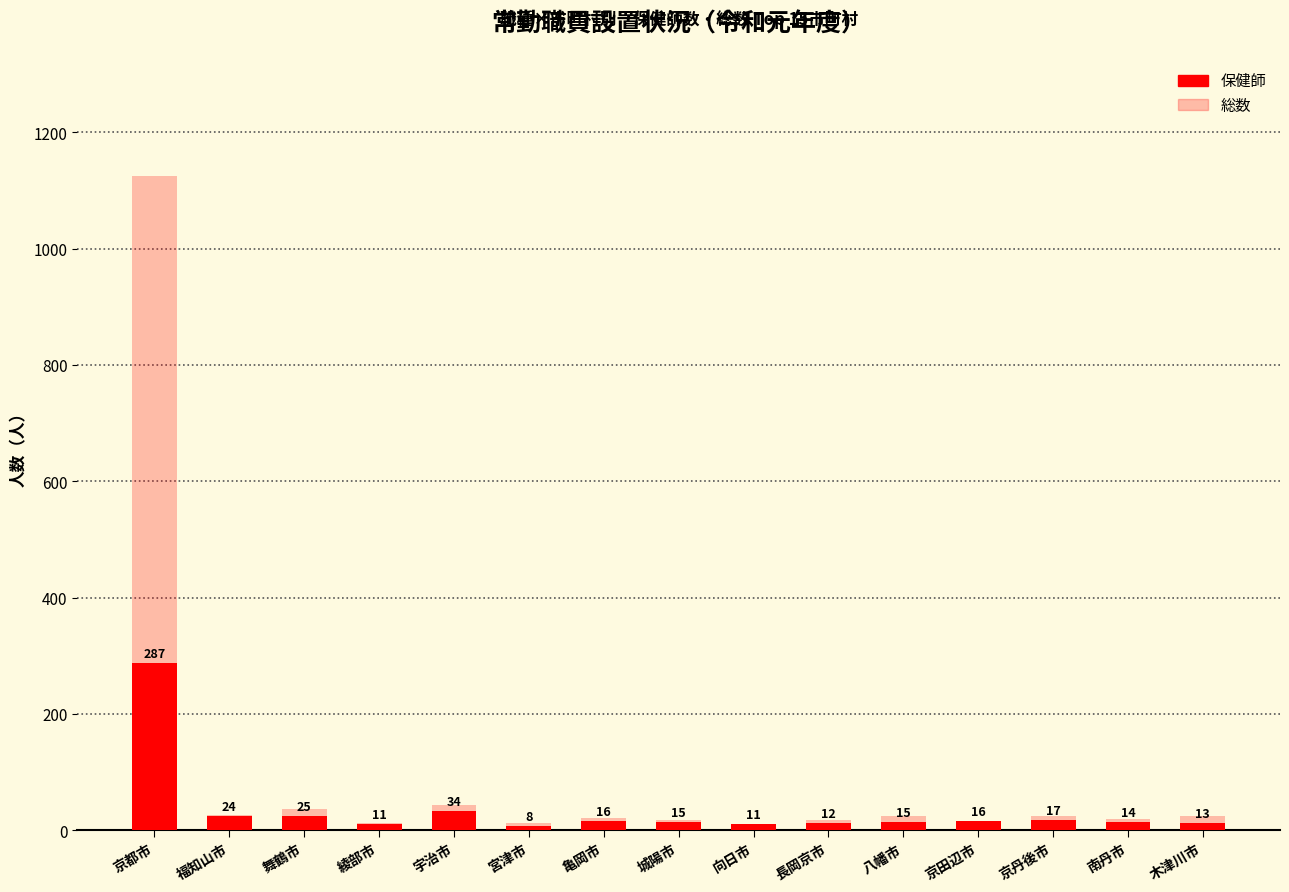

What is the sum of the 保健師 values at 京田辺市 and 亀岡市?

32